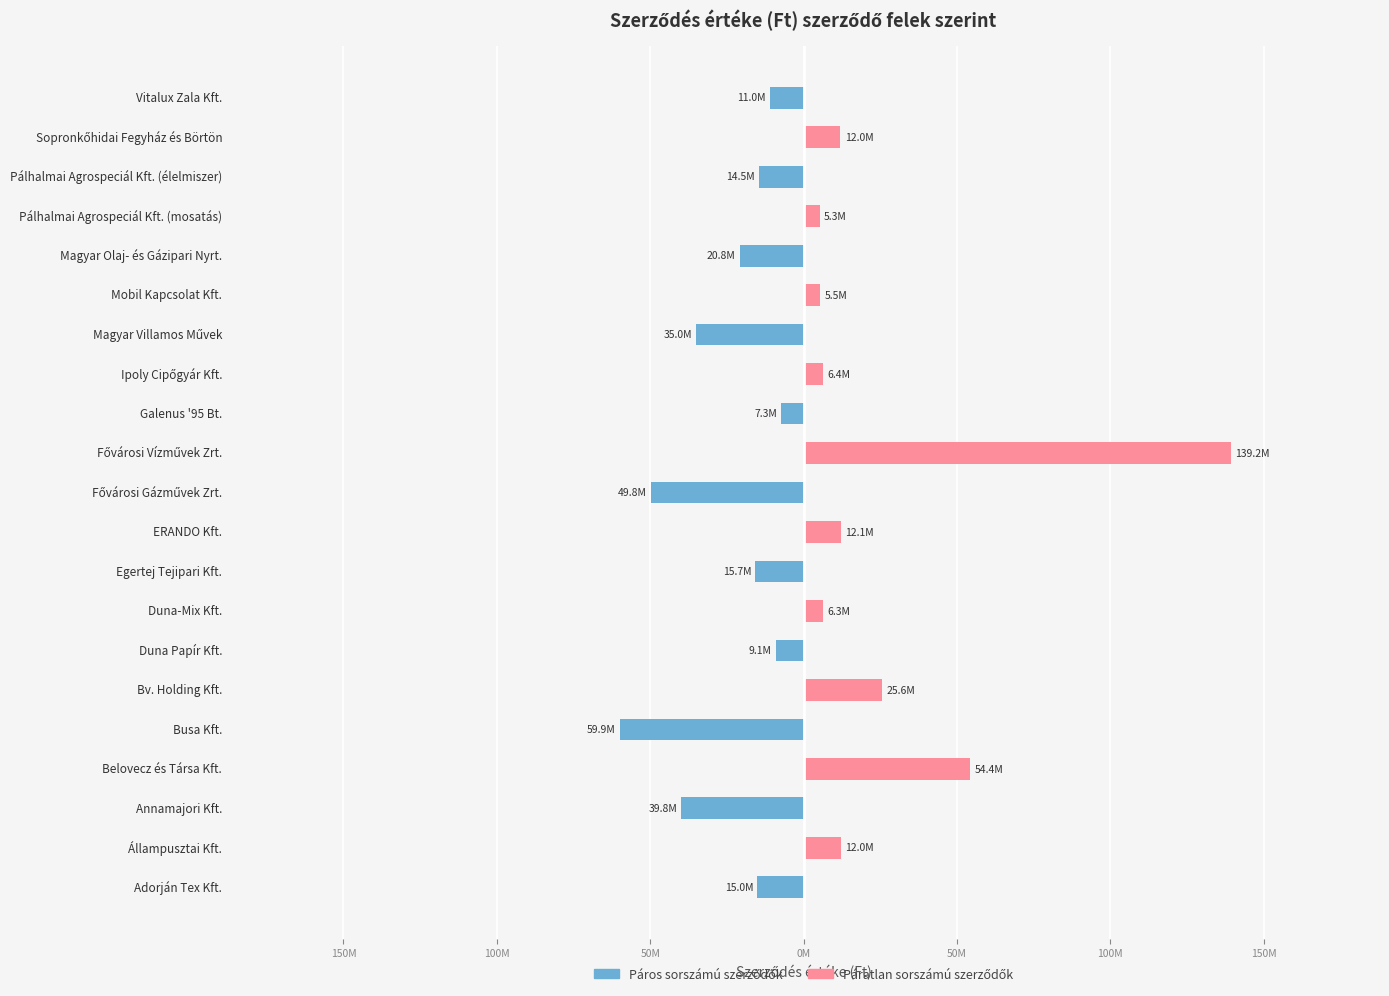

Is it true that Bal oldal (páros) equals -49829894 at Fővárosi Gázművek Zrt.?

True